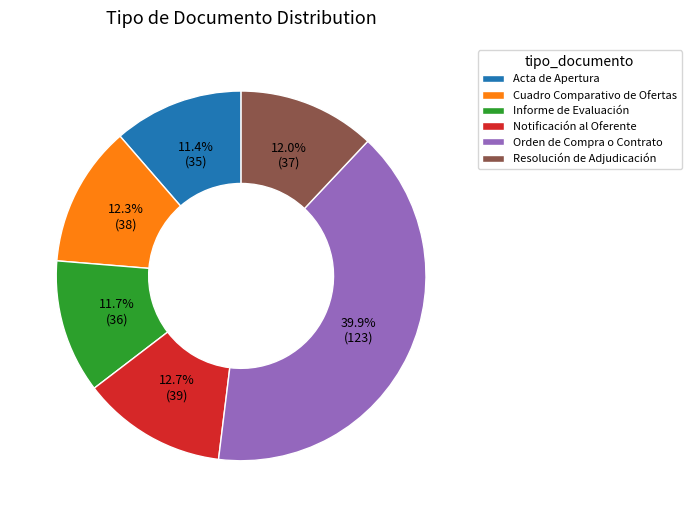

To the nearest percent, what percentage of the pie is Notificación al Oferente?

13%